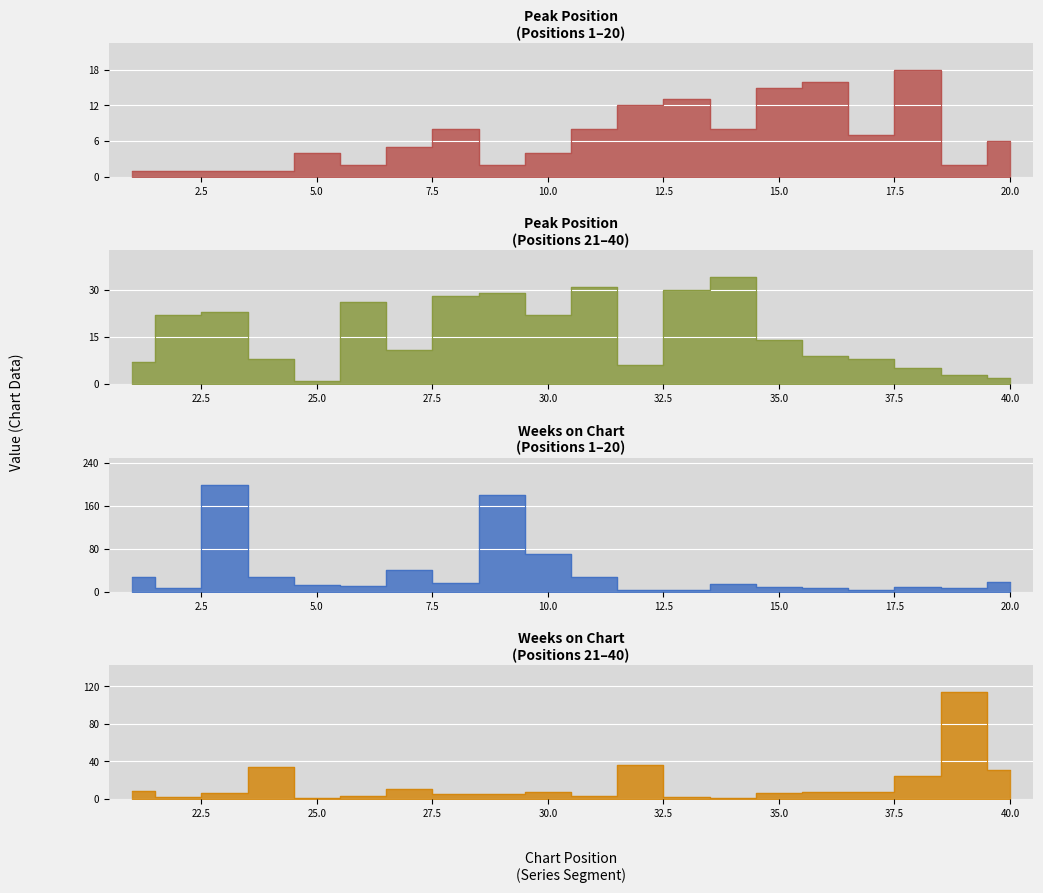

What is the sum of the Weeks on Chart values at 28 and 10?

74